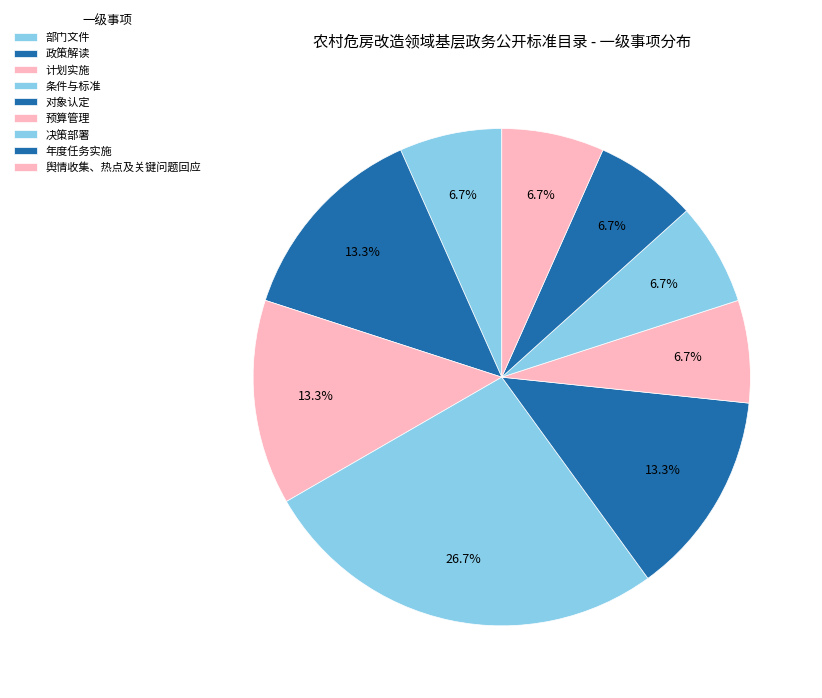

Do 条件与标准 and 对象认定 together represent more than half of the pie?

No